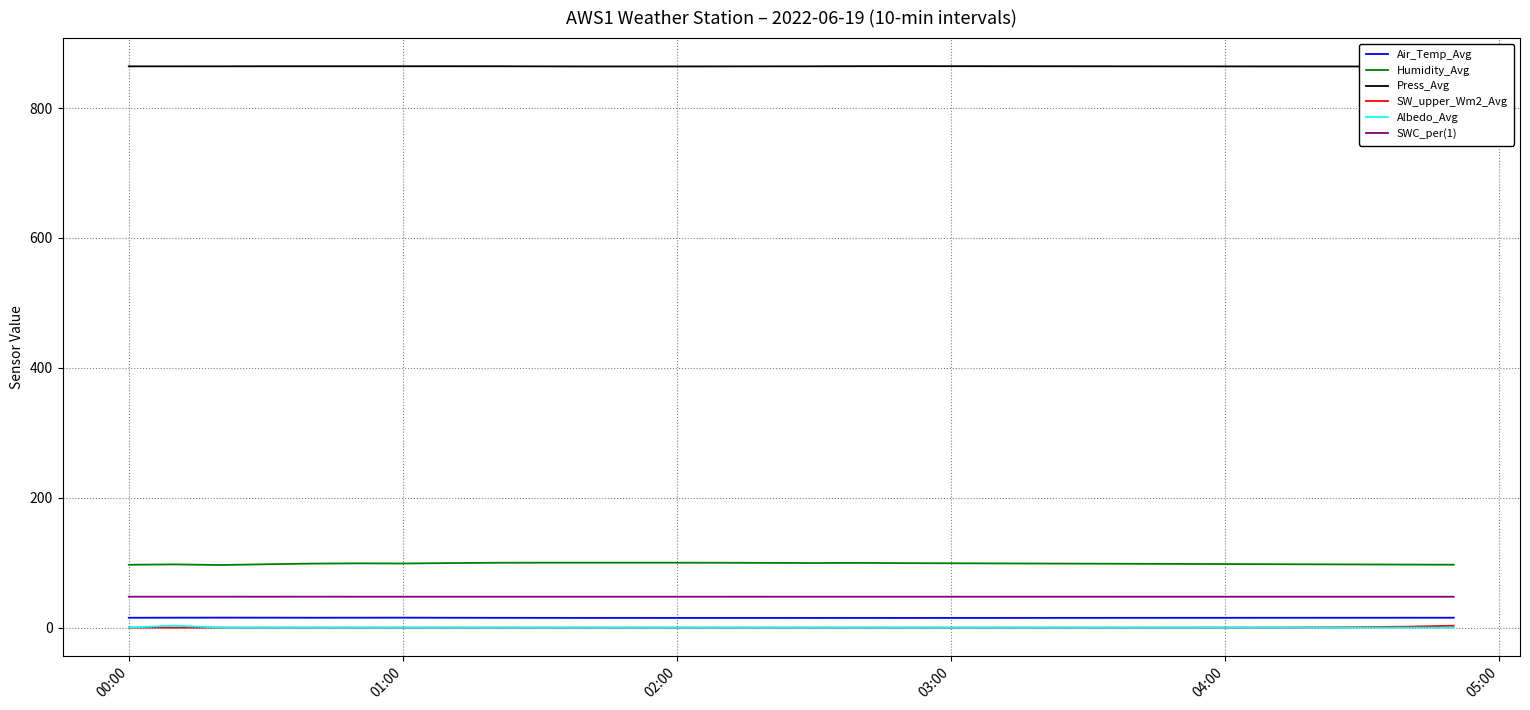

True or false: Air_Temp_Avg and SWC_per(1) intersect in this chart.

False